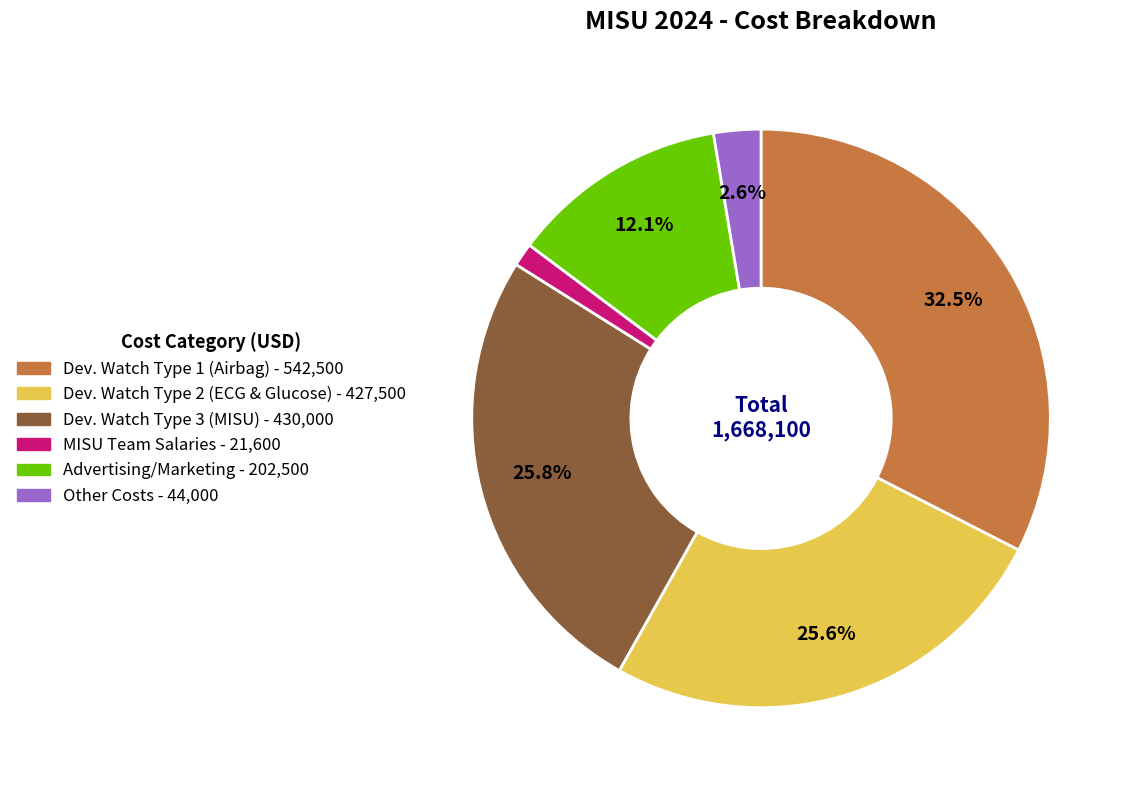

To the nearest percent, what is the combined percentage of MISU Team Salaries and Advertising/Marketing?

13%